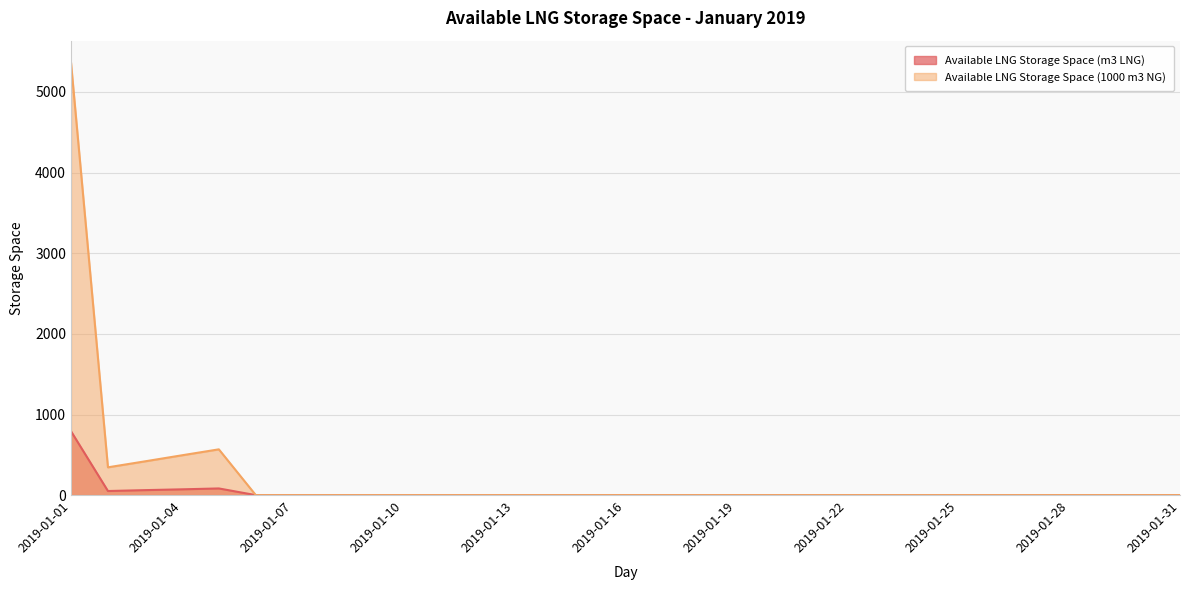

Which has a higher value, 2019-01-09 or 2019-01-23?

2019-01-09